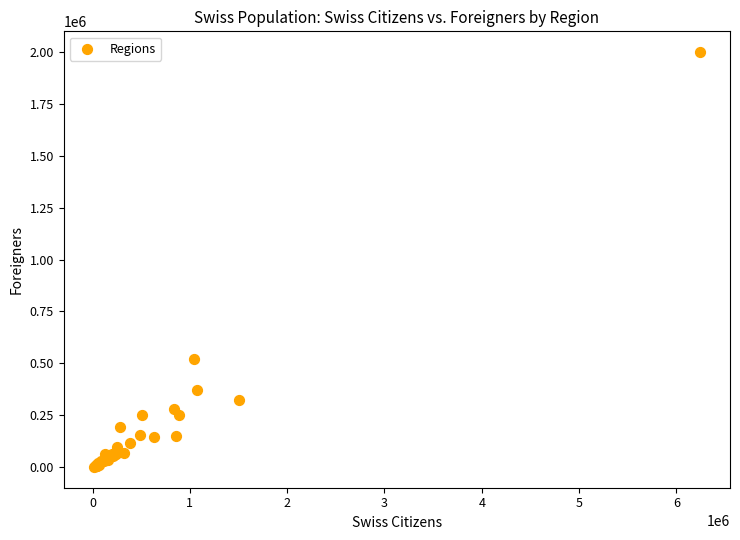

What Y value in the scatter plot is closest to 1000072?

523088